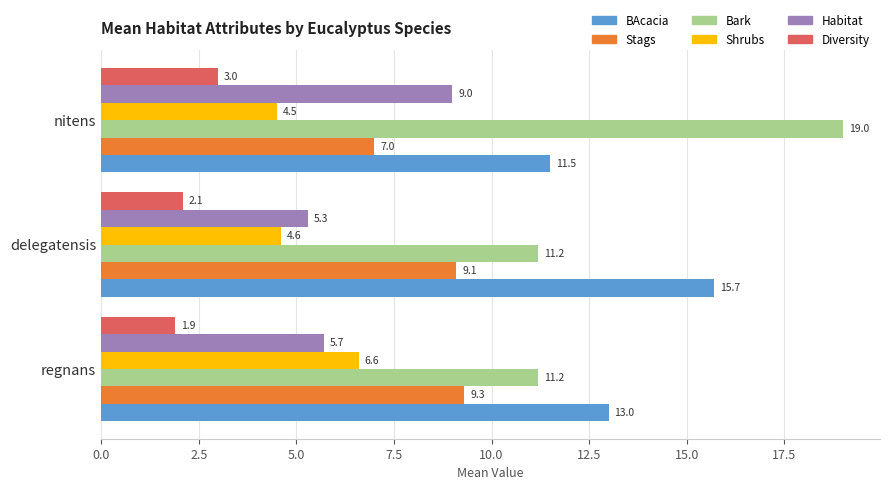

What is the difference between the highest and lowest values at nitens?

16.0